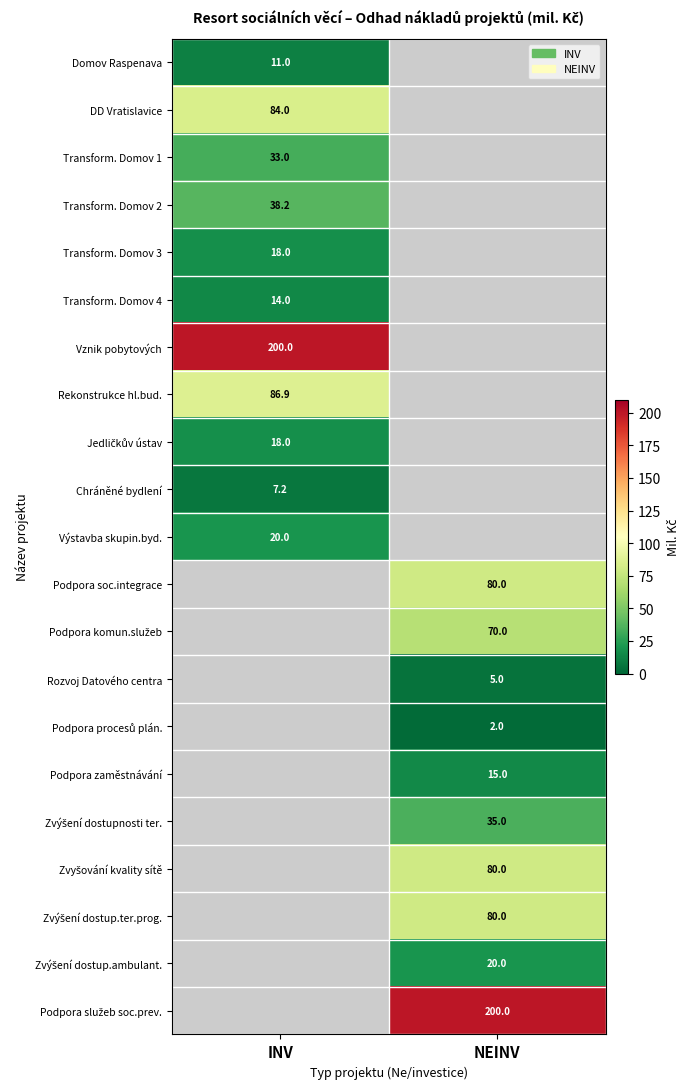

The DD Vratislavice series shows 118.8 at INV. True or false?

False